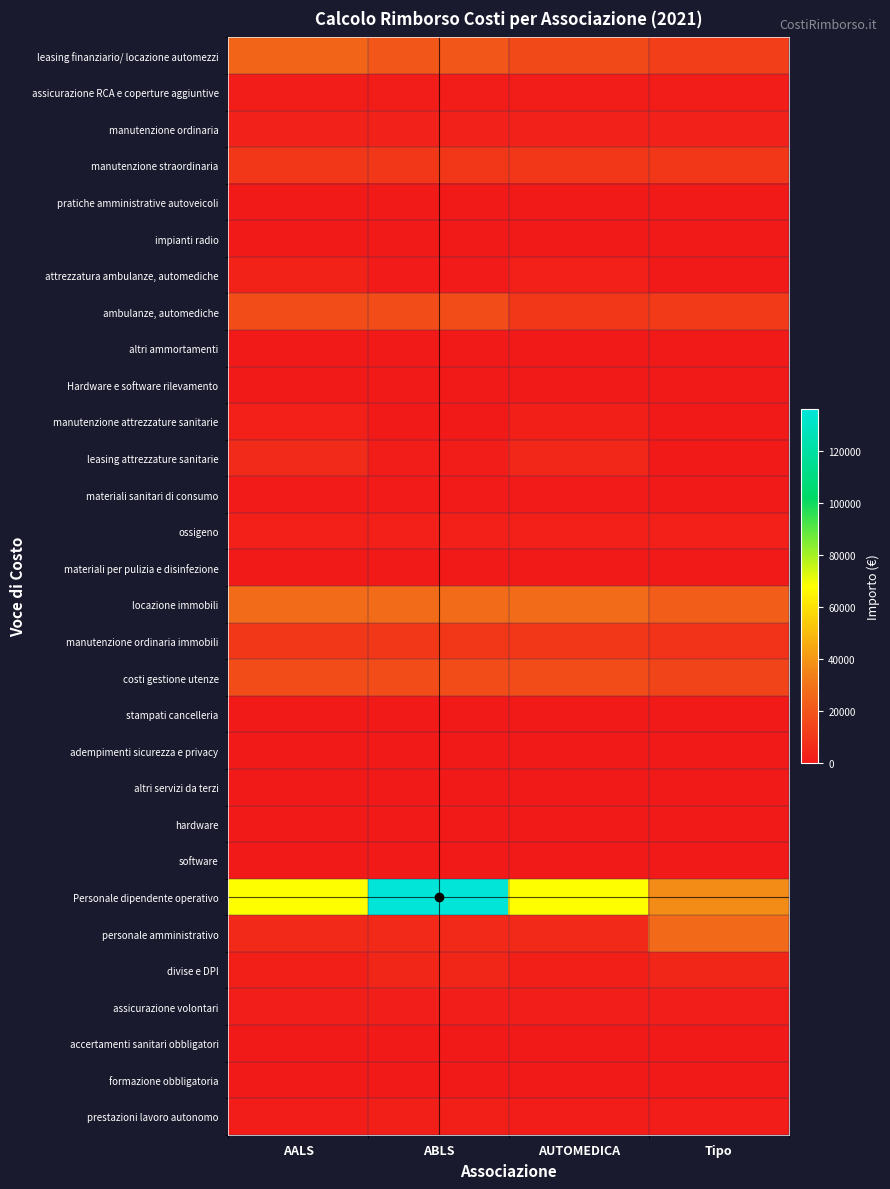

What is the difference between the highest and lowest values at ABLS?

135900